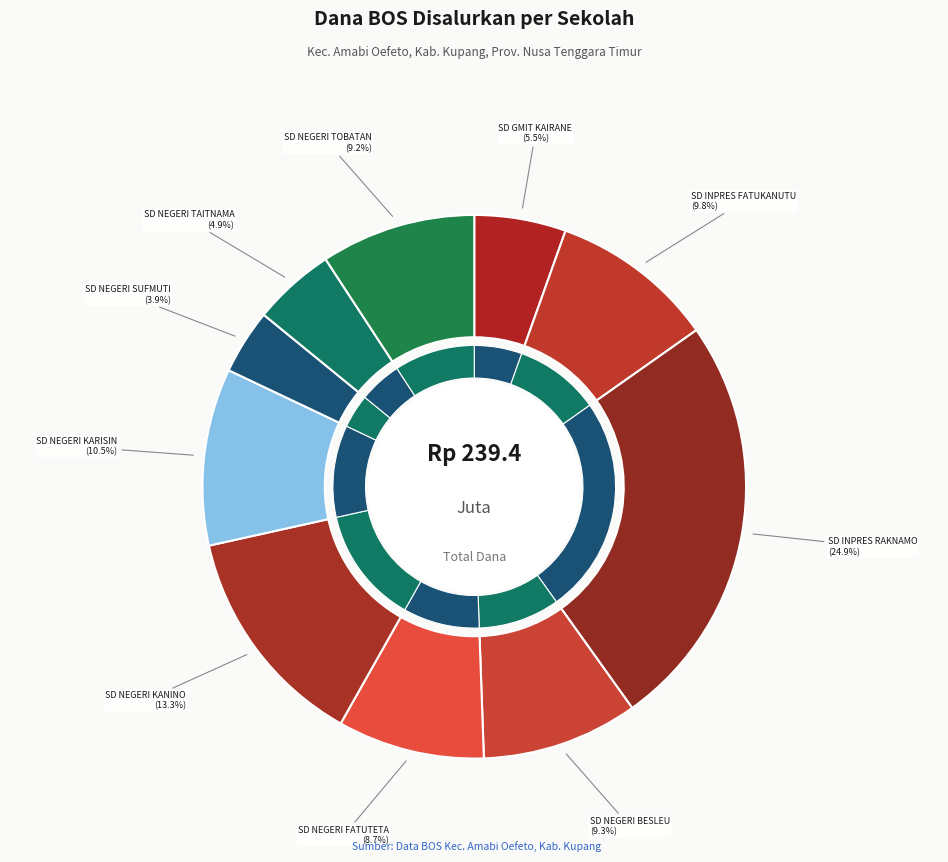

To the nearest percent, what percentage of the pie is SD NEGERI TAITNAMA?

5%